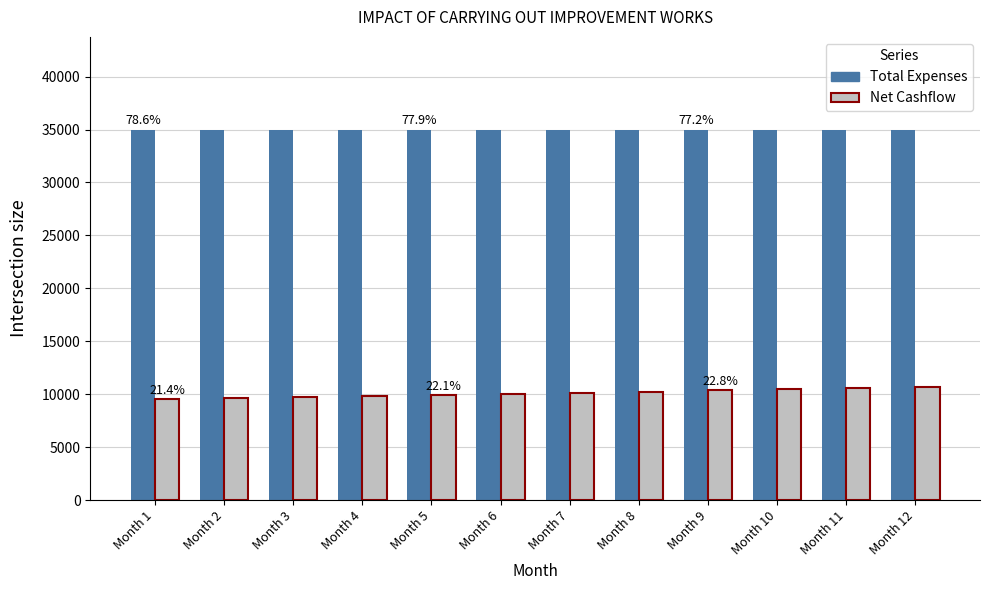

What is the total value across all series at Month 11?

45564.3